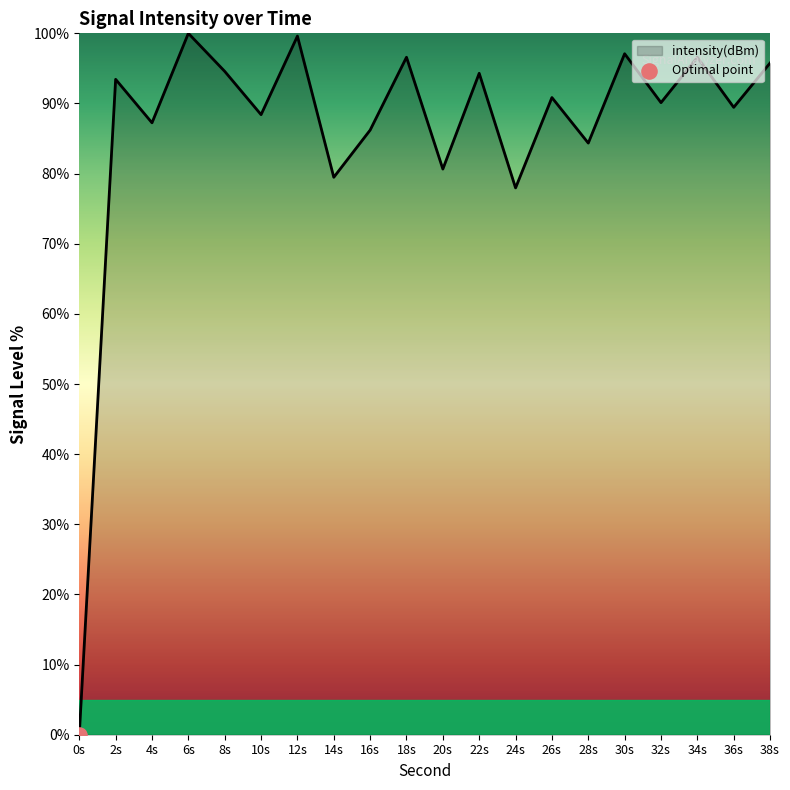

What is the change in value from 4s to 28s?

-2.9